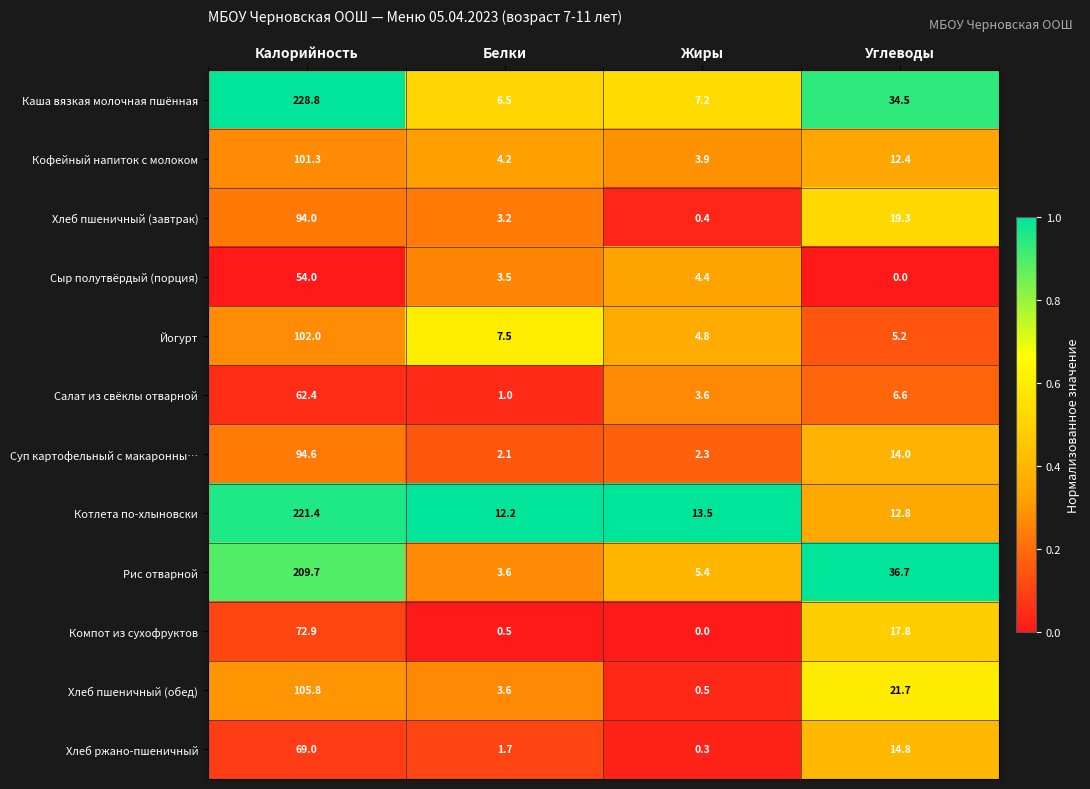

Which series has the largest range (max minus min)?

Каша вязкая молочная пшённая